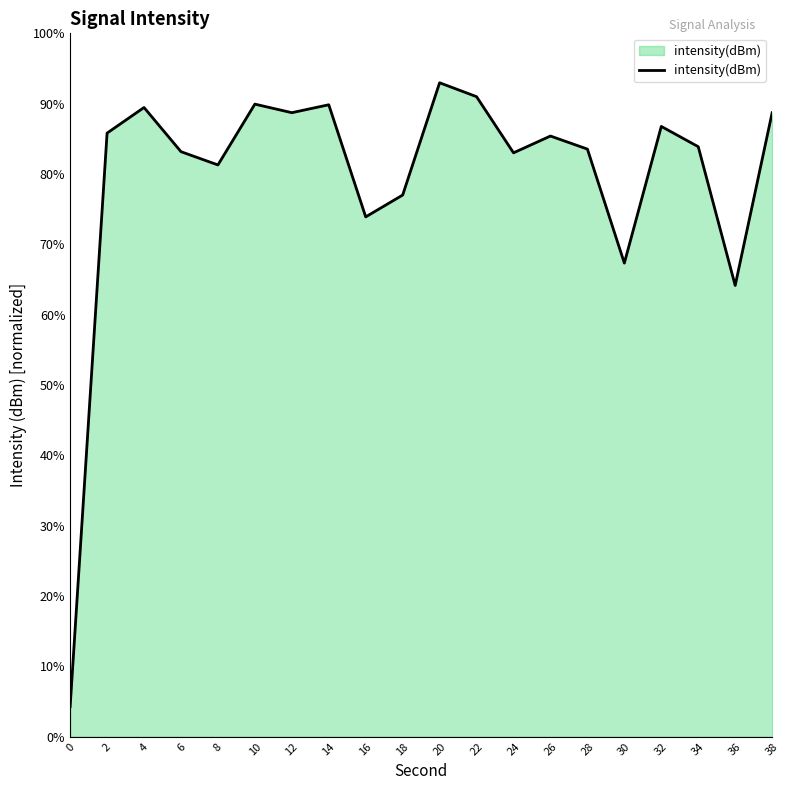

The value at 30 is 67.3. True or false?

True